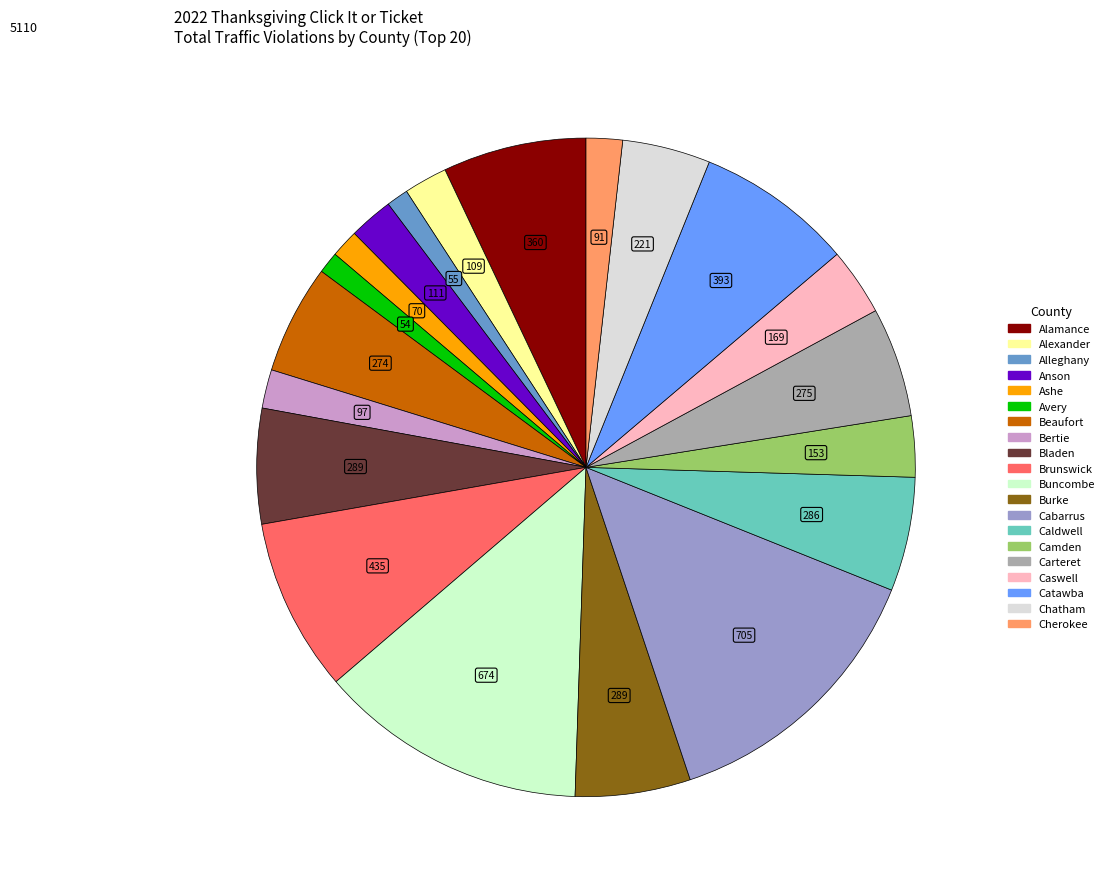

Which slice is the largest?

Cabarrus